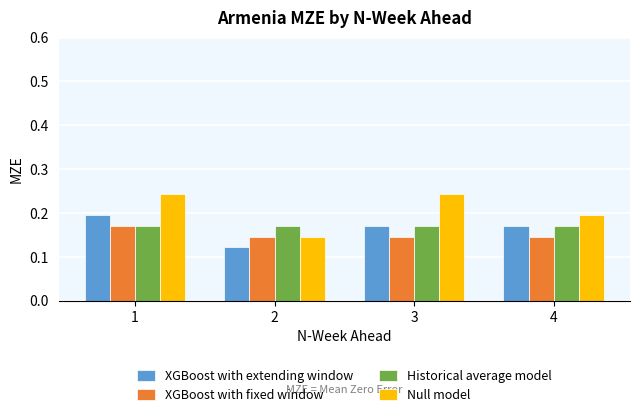

Count the XGBoost with fixed window values in the range 0 to 1.

4